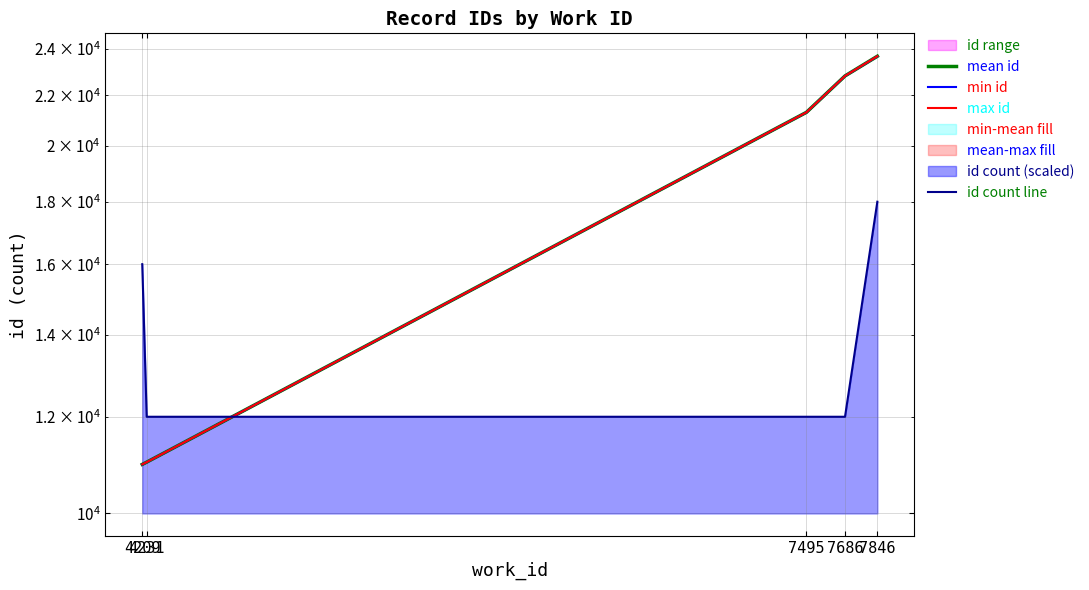

What is the sum of the min id values at 4209 and 7846?

34646